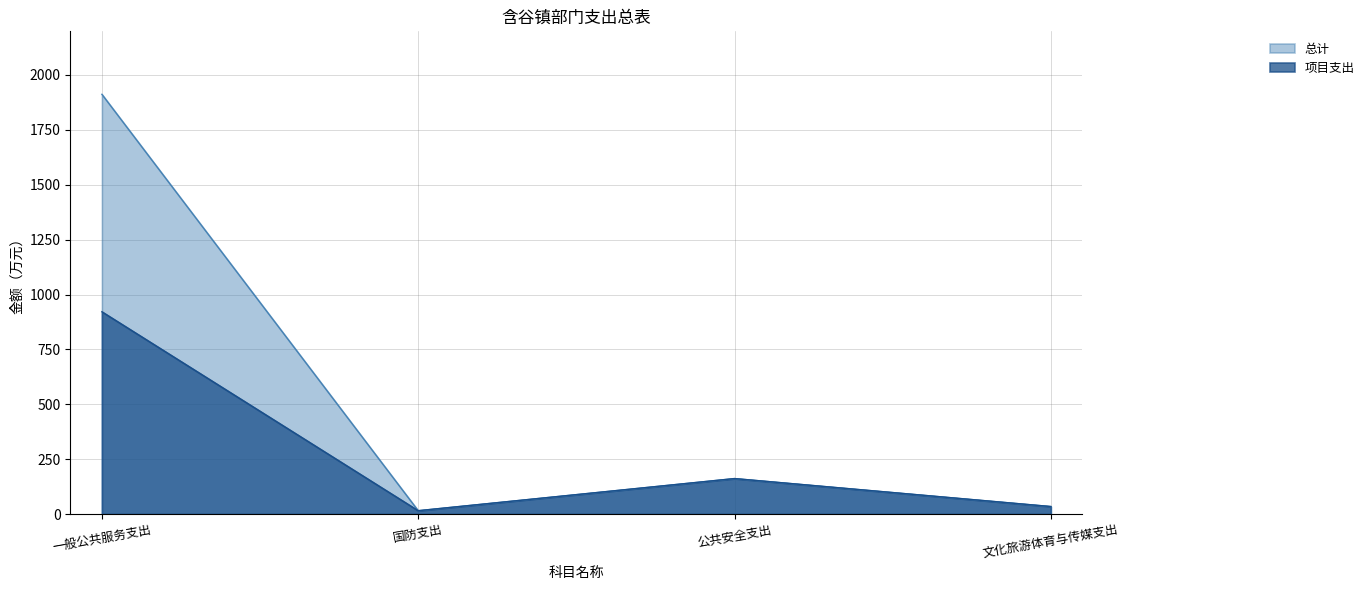

What are all the series names shown in the legend?

总计, 项目支出